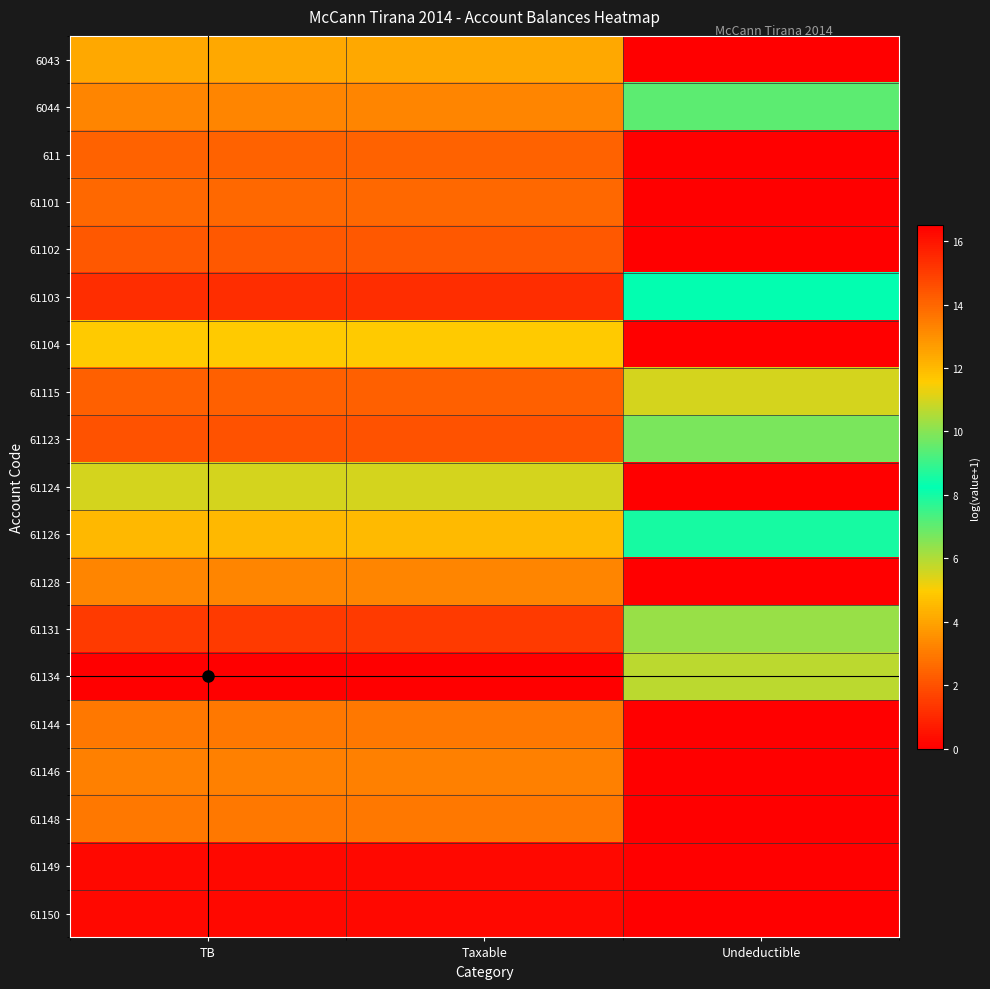

Count the number of categories in the chart.

3